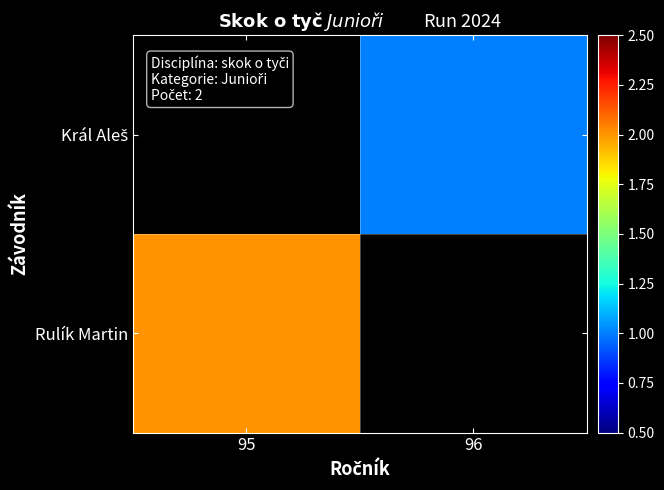

How many series are shown in this chart?

2